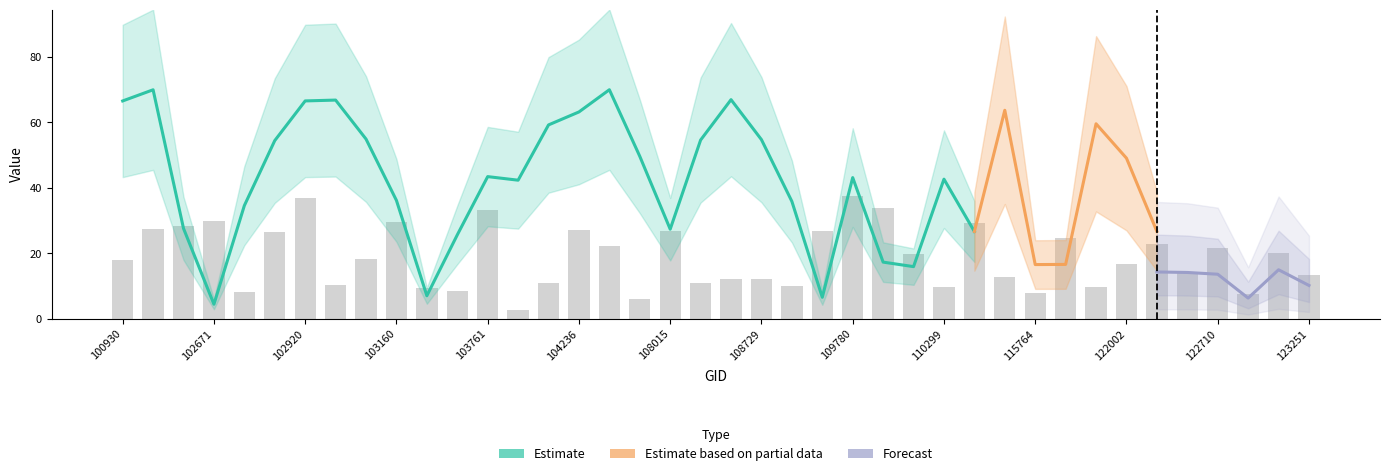

How many groups of bars are there?

40